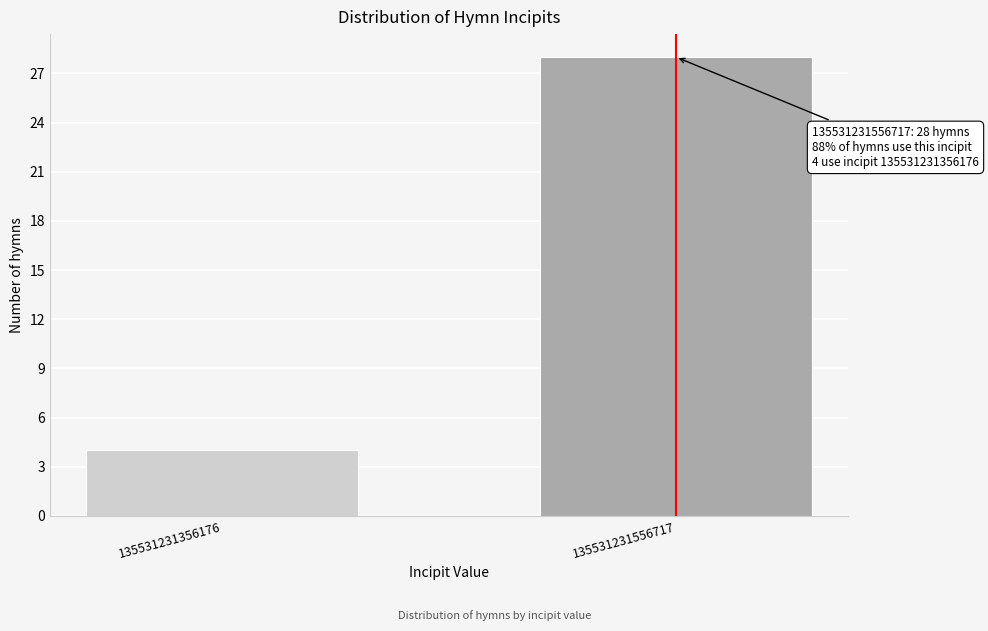

Reading left to right, list all the values displayed in this chart.

135531231356176=4	135531231556717=28